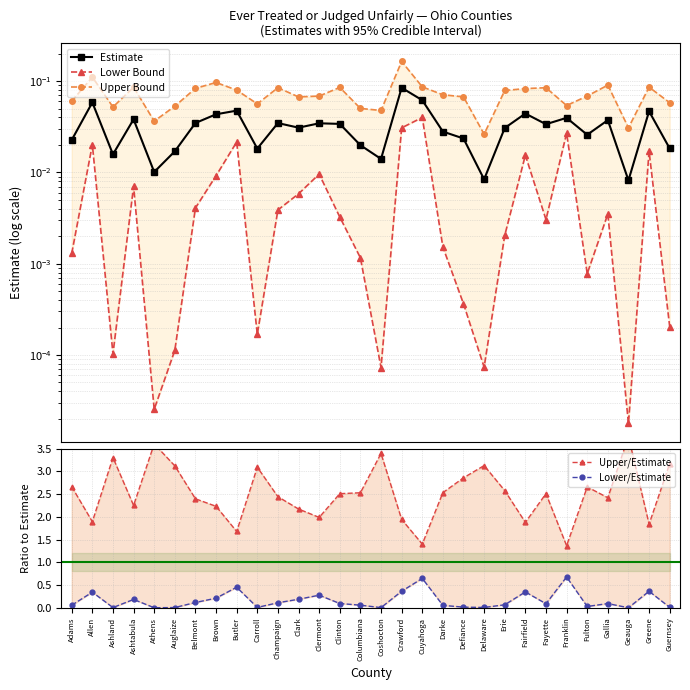

Which has a higher value, Fairfield or Ashtabula?

Fairfield